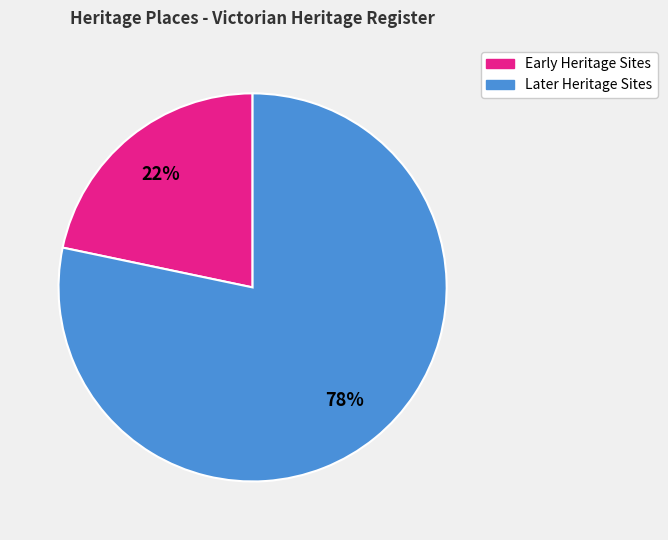

To the nearest percent, what is the average slice percentage?

50%